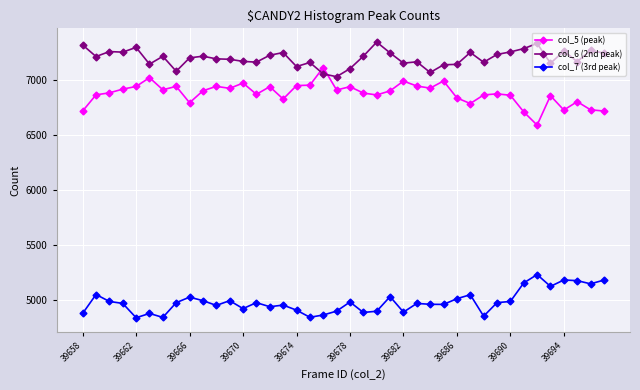

What is the minimum value shown in the chart?

4841